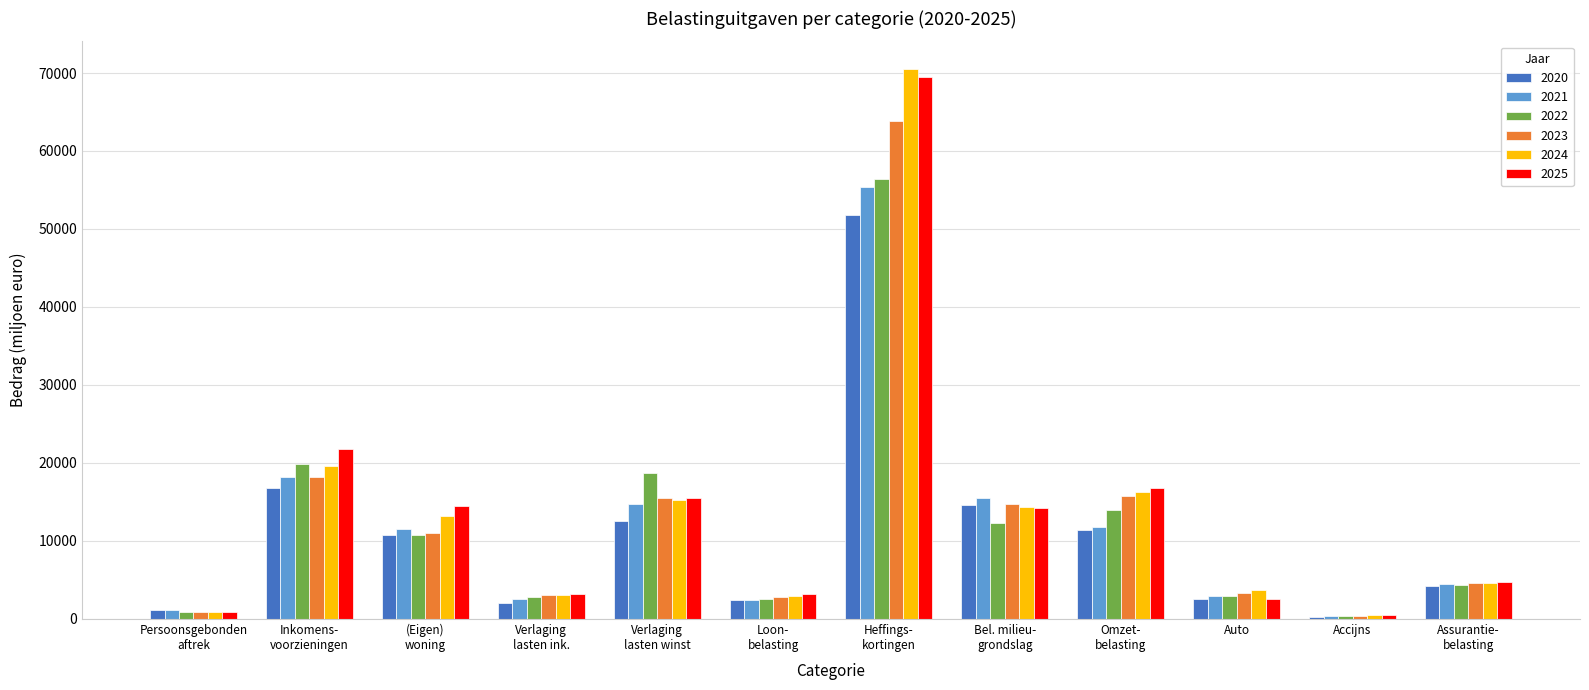

What is the average value of the 2022 series?

12143.7